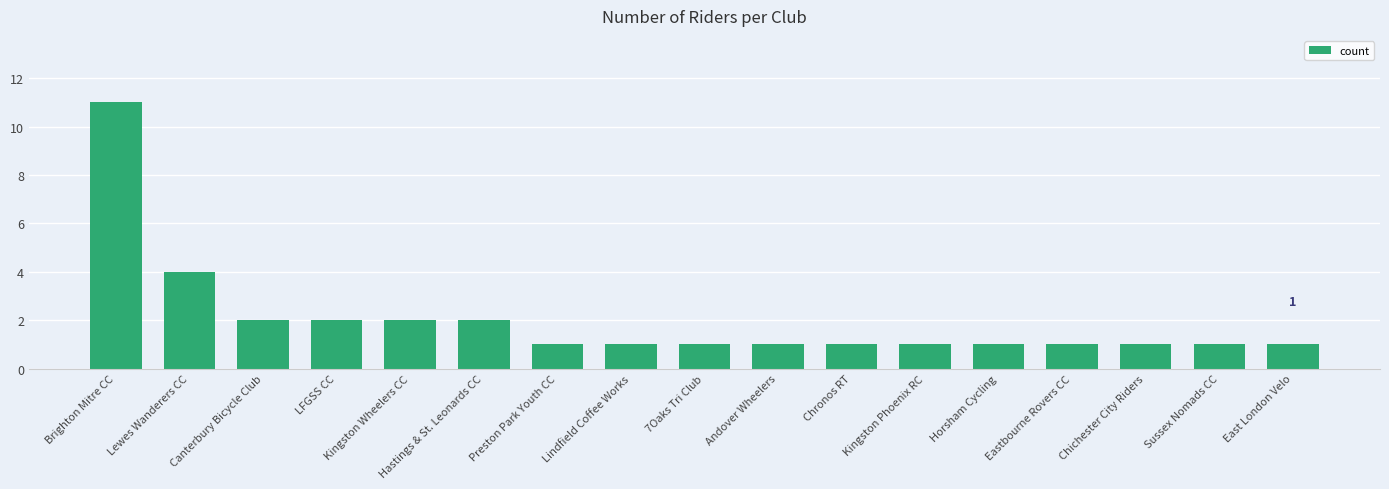

What is the label of the 8th bar from the left?

Lindfield Coffee Works